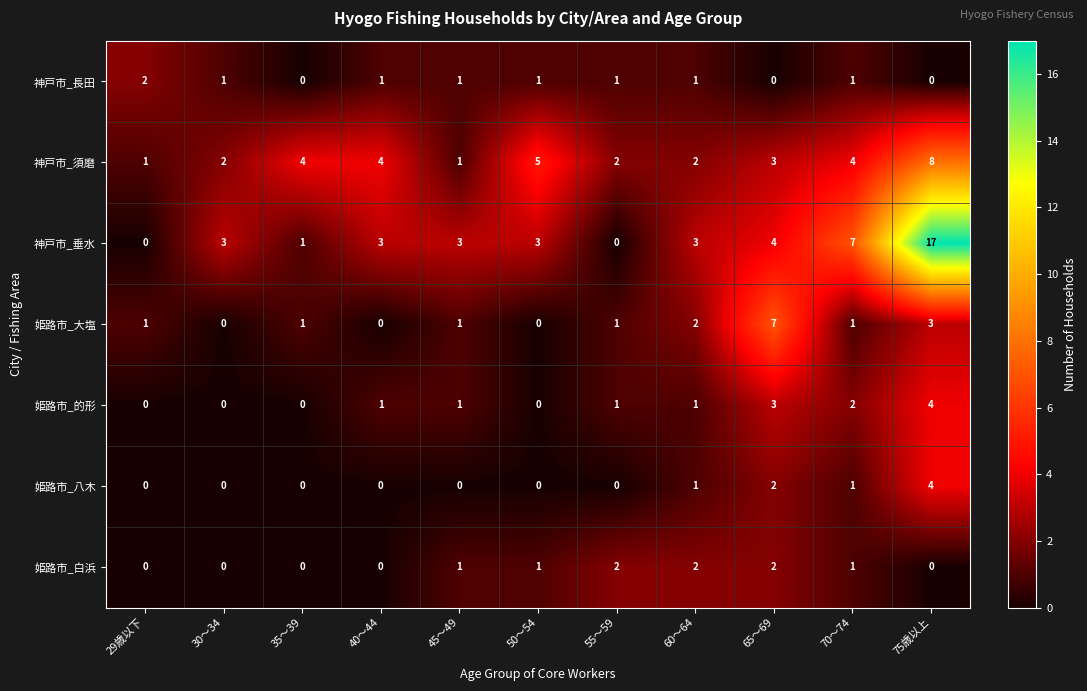

True or false: 姫路市_白浜 has a value of 2 at 45～49.

False